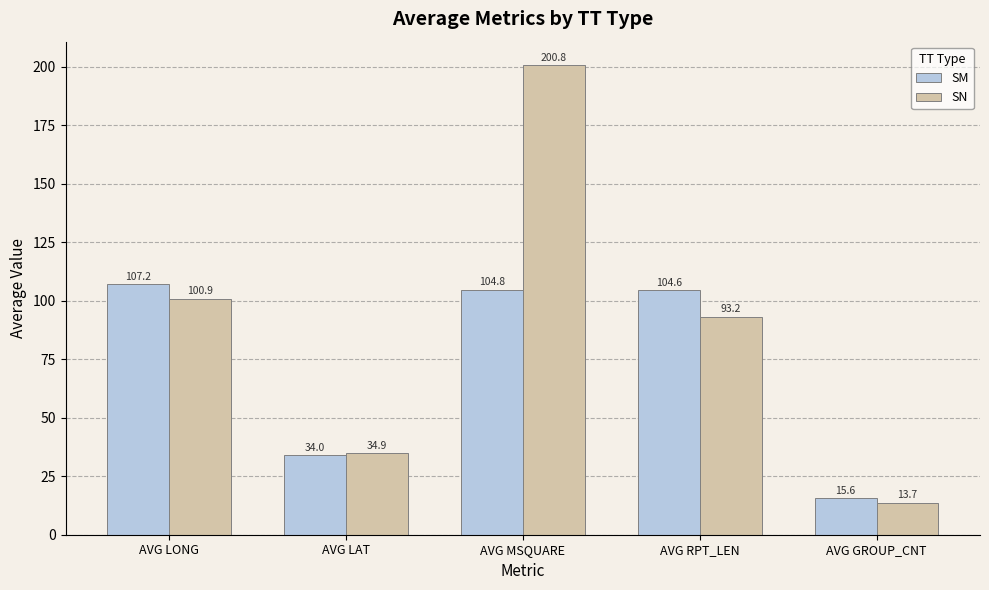

Between AVG LAT and AVG RPT_LEN, which series saw the biggest shift?

SM